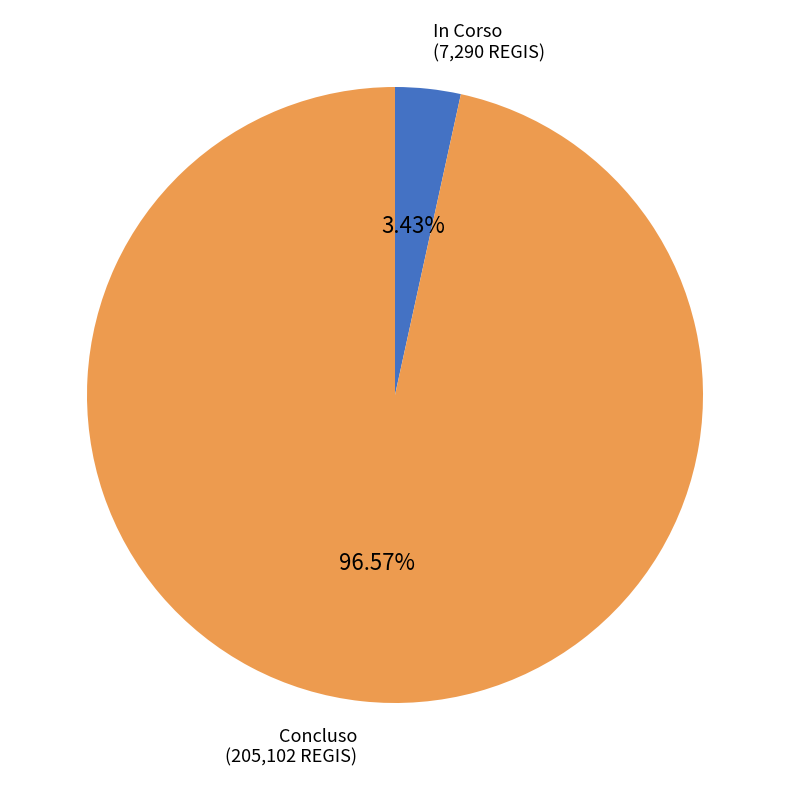

Is there a majority slice in this chart?

Yes